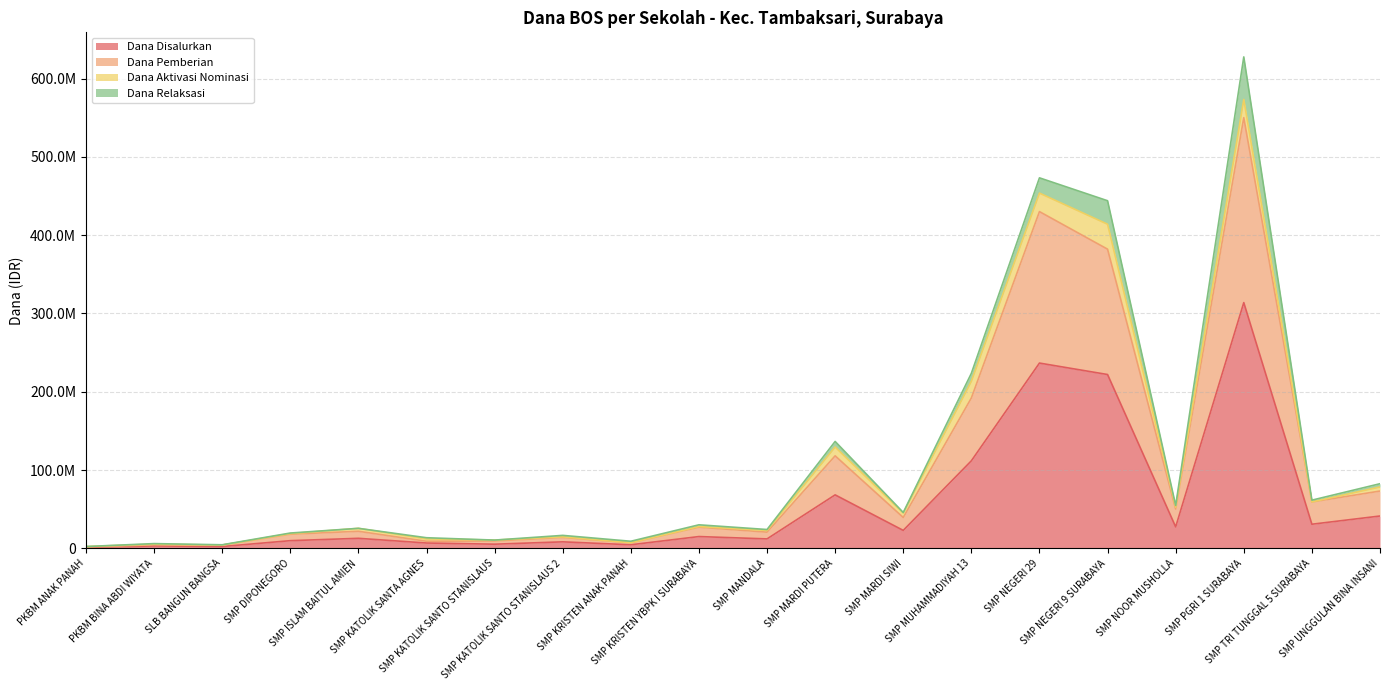

What are all the series names shown in the legend?

Dana Disalurkan, Dana Pemberian, Dana Aktivasi Nominasi, Dana Relaksasi